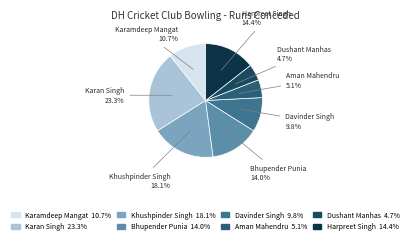

To the nearest percent, what is the average slice percentage?

12%